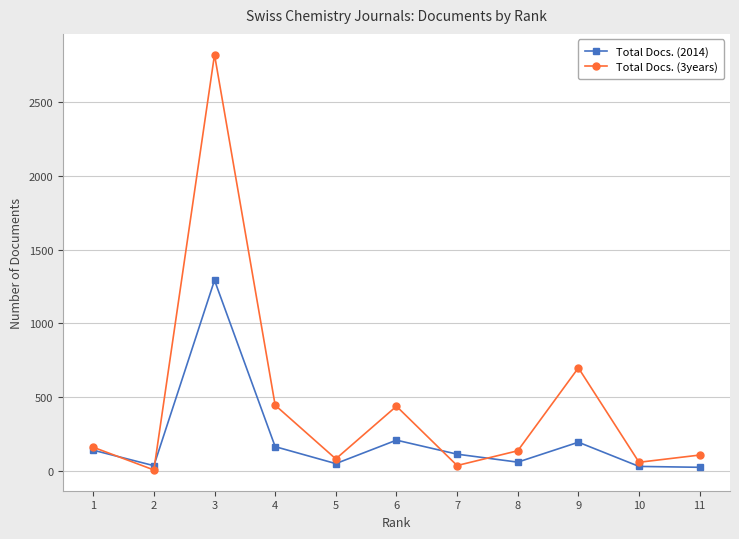

What are all the series names shown in the legend?

Total Docs. (2014), Total Docs. (3years)